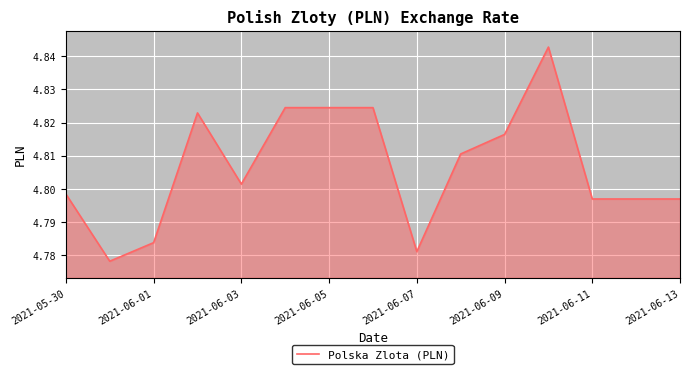

The value at 2021-06-11 is 2.7. True or false?

False